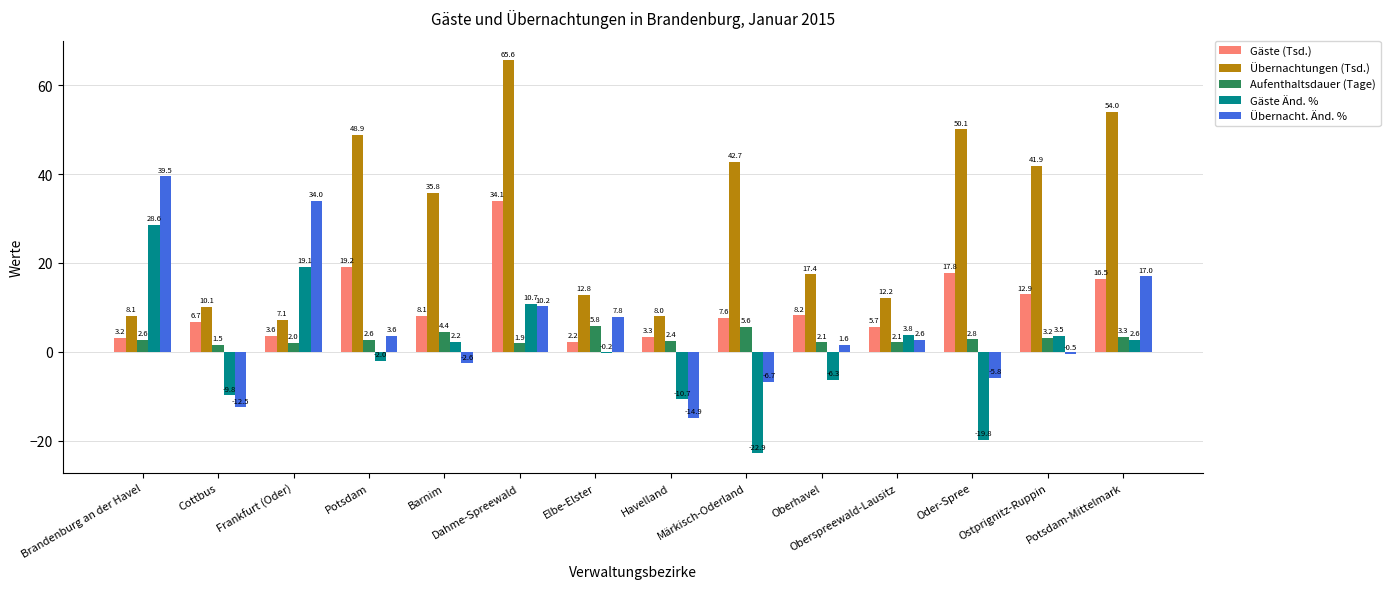

Reading left to right, extract all data points from this chart.

Gäste (Tsd.): 3.2	6.7	3.6	19.2	8.1	34.1	2.2	3.3	7.6	8.2	5.7	17.8	12.9	16.5
Übernachtungen (Tsd.): 8.1	10.1	7.1	48.9	35.8	65.6	12.8	8.0	42.7	17.4	12.2	50.1	41.9	54.0
Aufenthaltsdauer (Tage): 2.6	1.5	2.0	2.6	4.4	1.9	5.8	2.4	5.6	2.1	2.1	2.8	3.2	3.3
Gäste Änd. %: 28.6	-9.8	19.1	-2.0	2.2	10.7	-0.2	-10.7	-22.9	-6.3	3.8	-19.8	3.5	2.6
Übernacht. Änd. %: 39.5	-12.5	34.0	3.6	-2.6	10.2	7.8	-14.9	-6.7	1.6	2.6	-5.8	-0.5	17.0